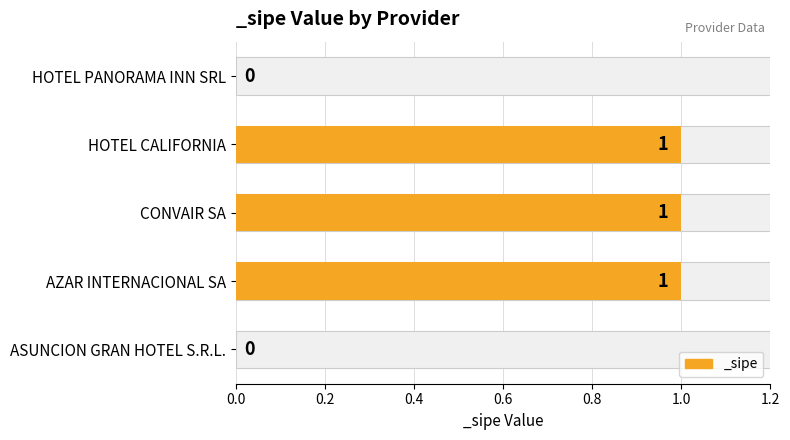

At which label is the value closest to 0?

ASUNCION GRAN HOTEL S.R.L.